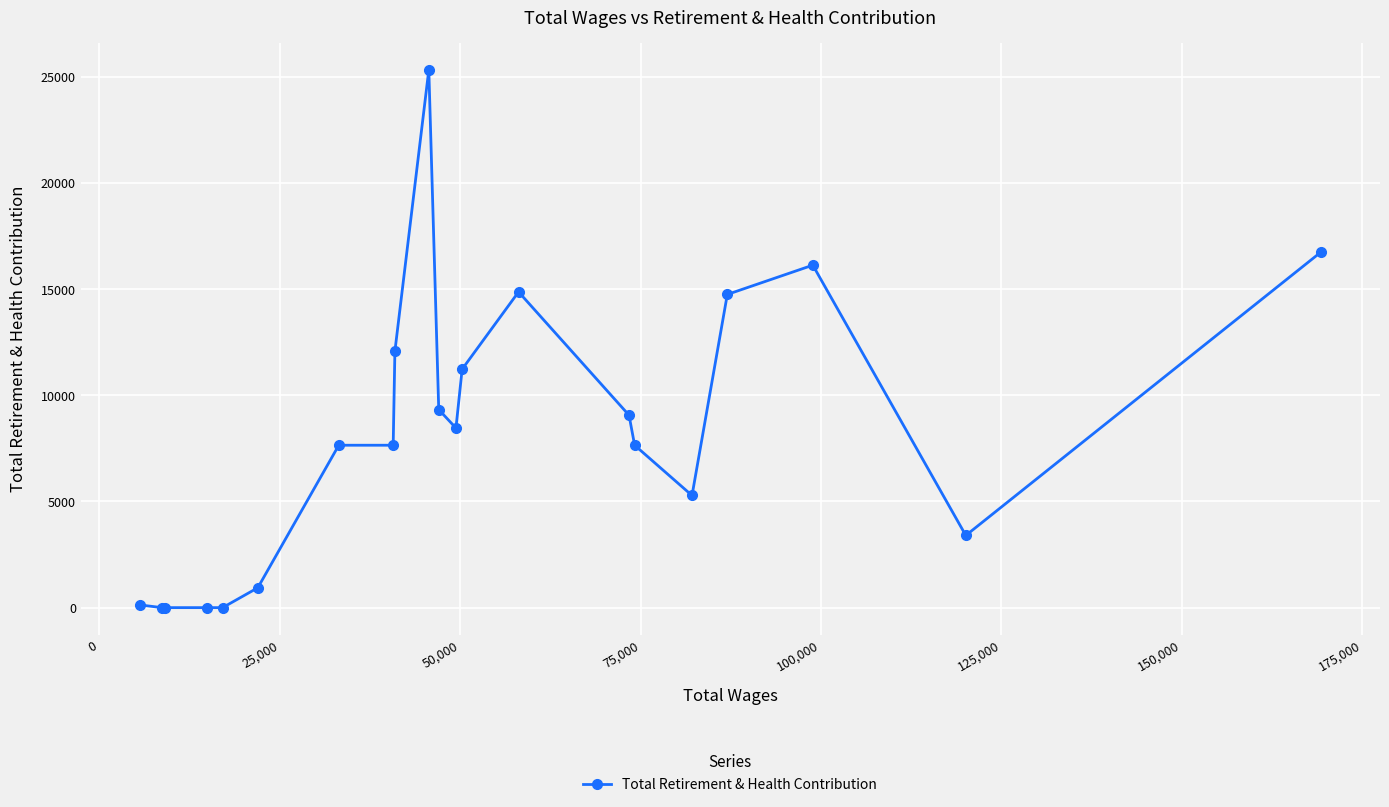

What is the greatest value displayed?

25329